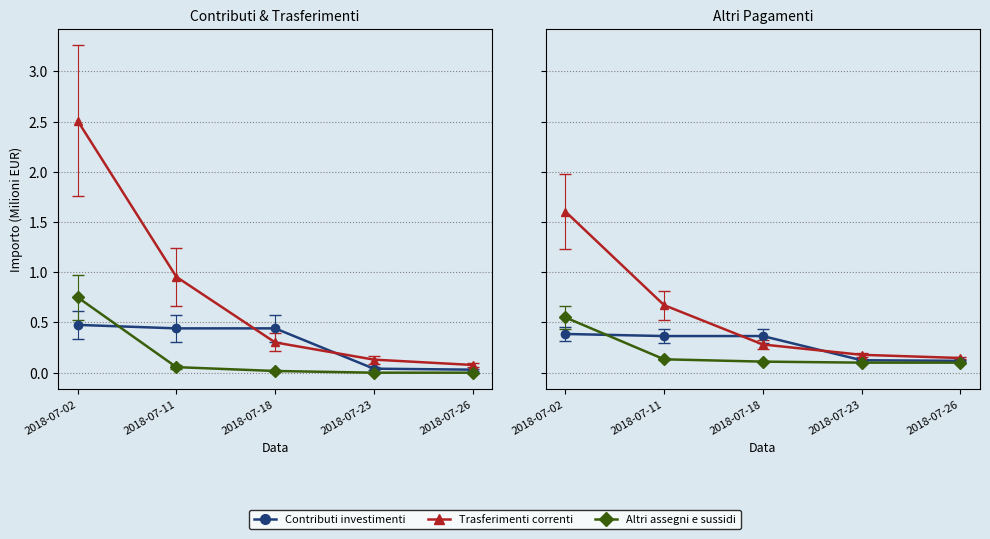

Which has a higher value, 2018-07-23 or 2018-07-26?

2018-07-23